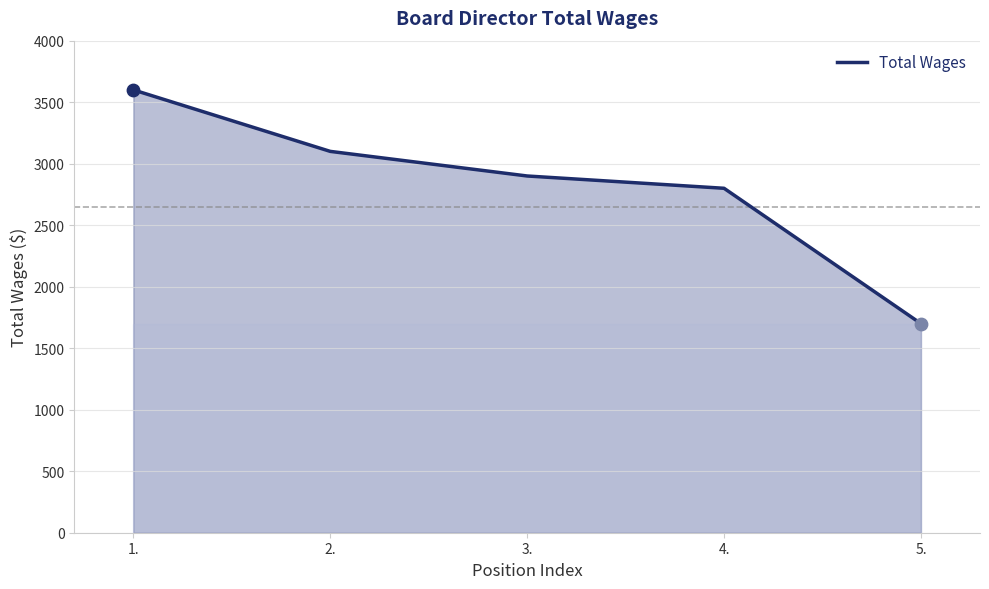

What is the ratio of the value at 4. to the value at 3.?

1.0